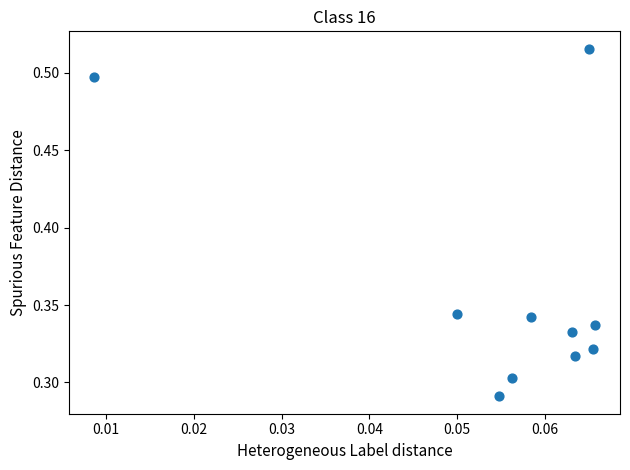

What is the average Y value?

0.4